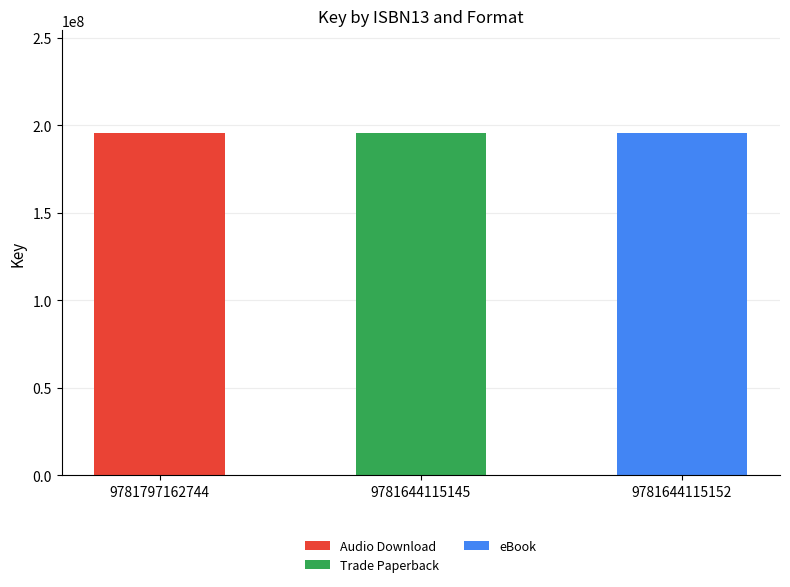

Is it true that Audio Download equals 0 at 9781644115152?

True